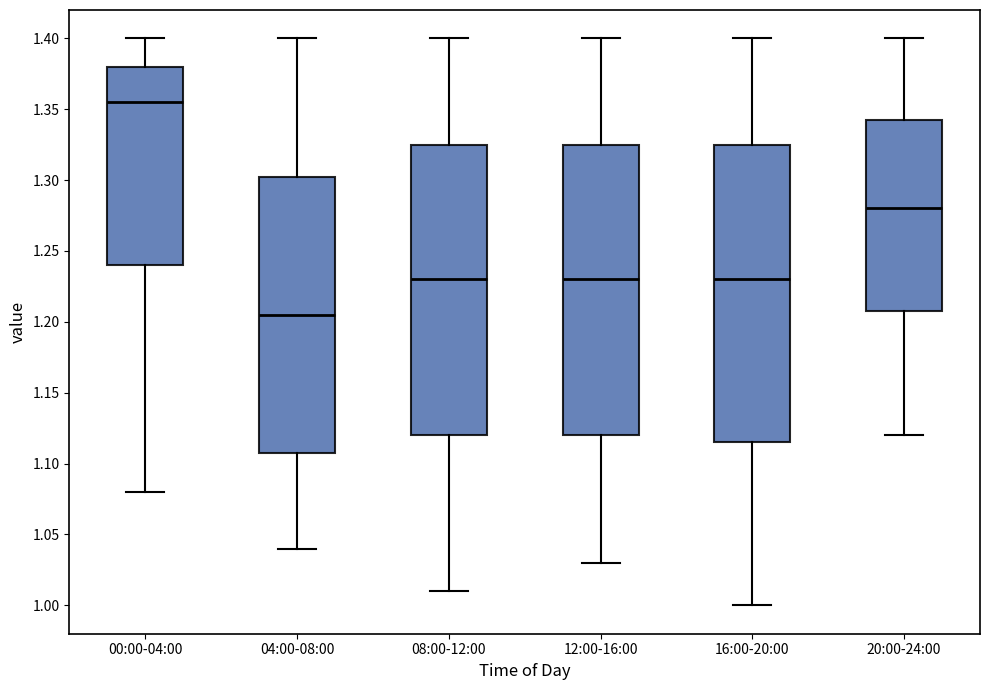

Which box has the lowest median line?

04:00-08:00